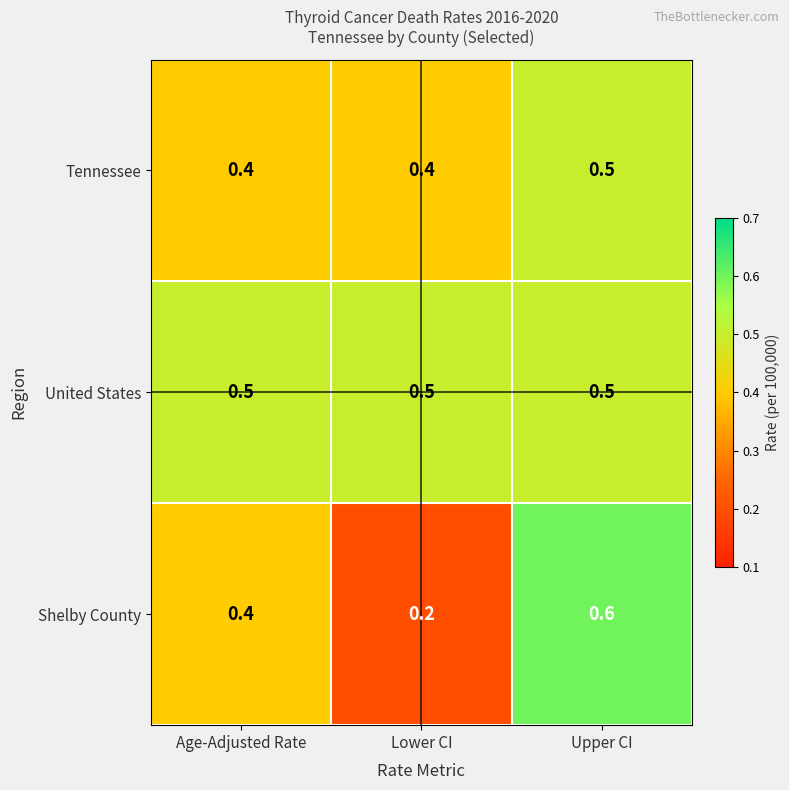

Reading left to right, list all the values displayed in this chart.

Tennessee: 0.4	0.4	0.5
United States: 0.5	0.5	0.5
Shelby County: 0.4	0.2	0.6